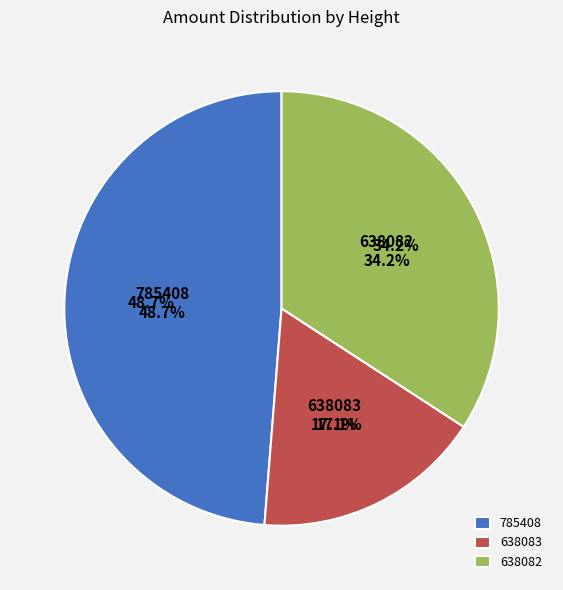

Rank the categories by value from lowest to highest.

638083, 638082, 785408